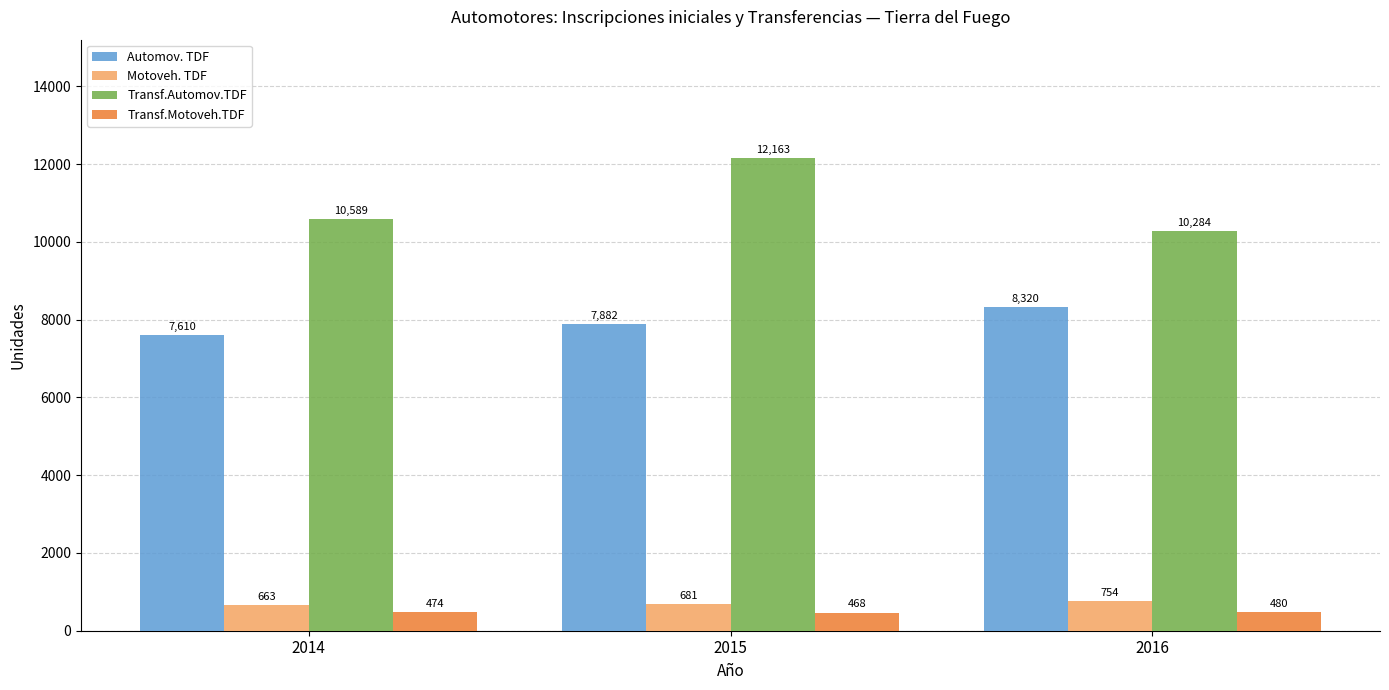

What are all the series names shown in the legend?

Automov. TDF, Motoveh. TDF, Transf.Automov.TDF, Transf.Motoveh.TDF